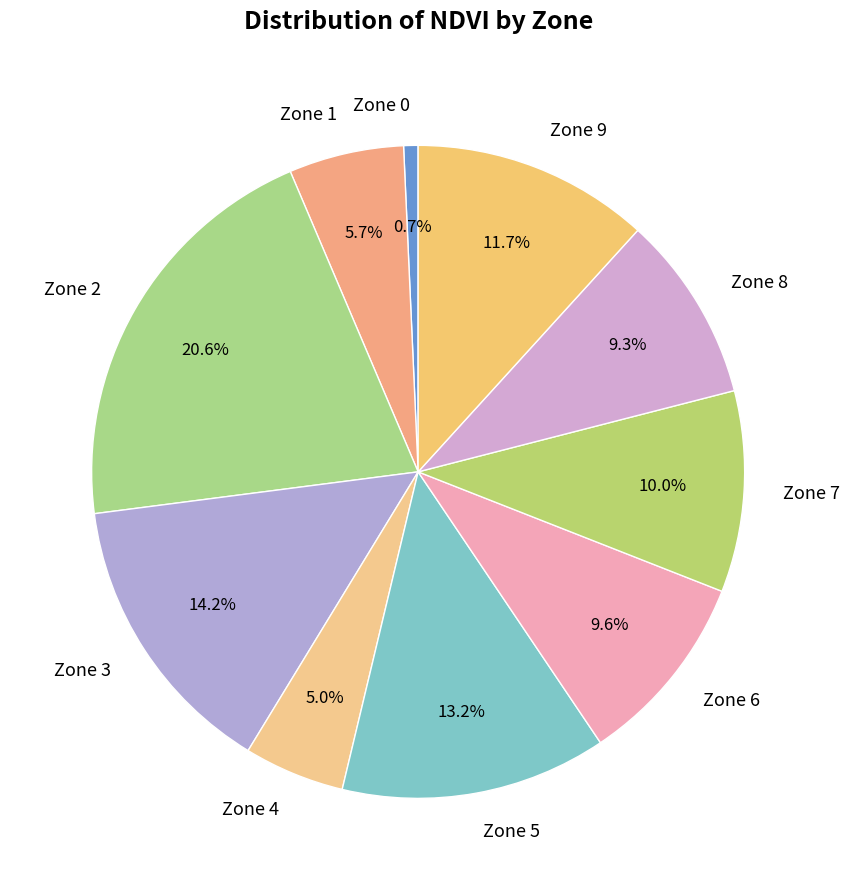

Is there any slice that represents more than half of the pie?

No